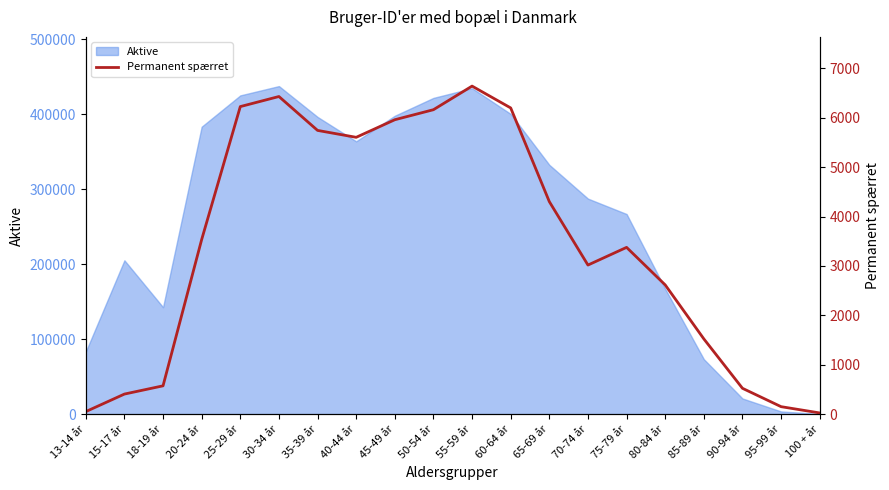

Reading left to right, what are all the values shown in this chart?

51	406	573	3534	6226	6430	5744	5604	5960	6163	6641	6199	4302	3018	3376	2616	1523	523	151	24